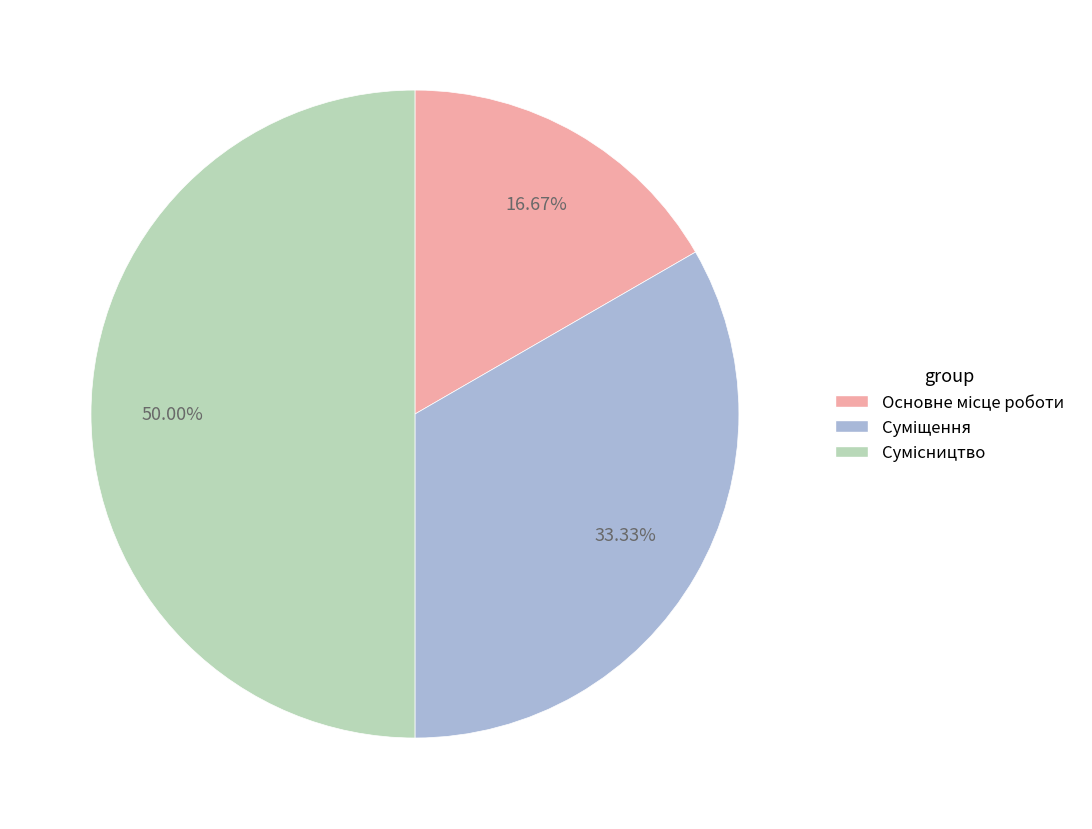

How many segments does this pie chart have?

3